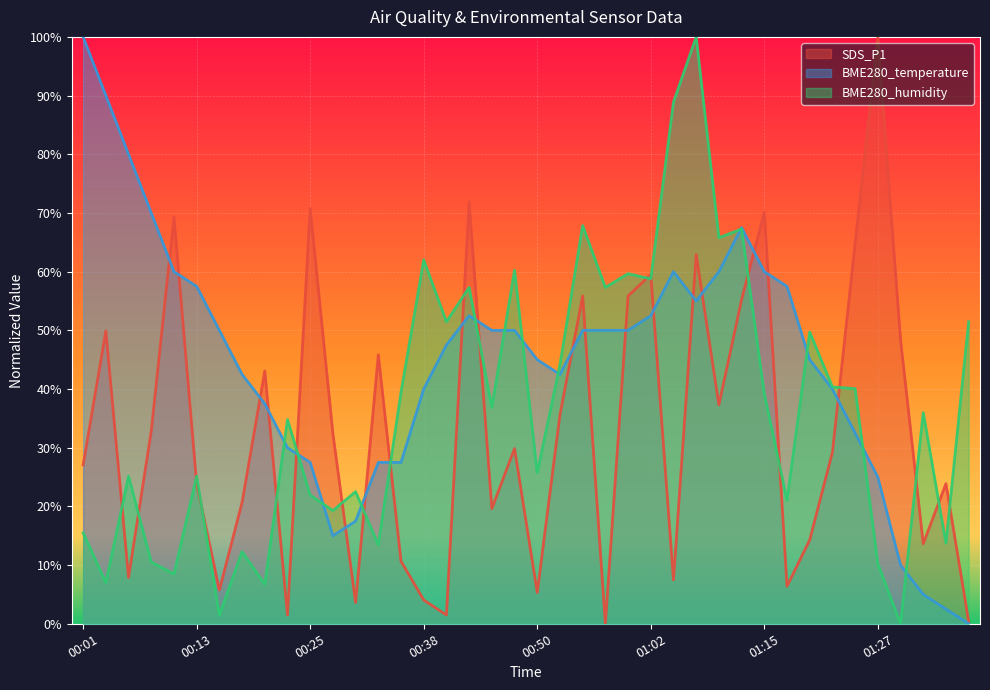

What are all the series names shown in the legend?

SDS_P1, BME280_temperature, BME280_humidity